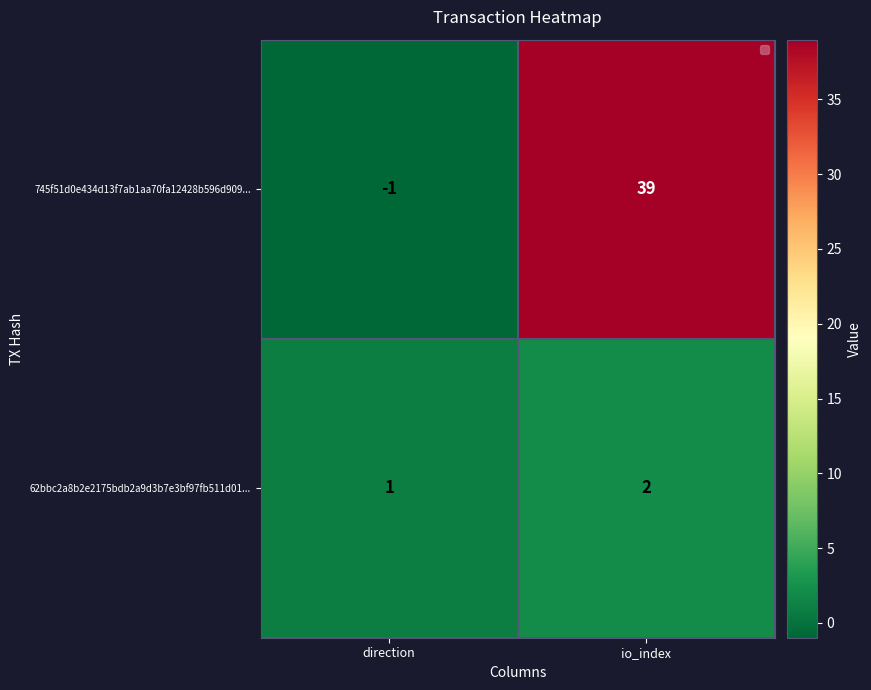

What value does the 745f51d0e434d13f7ab1aa70fa12428b596d909... series have at io_index, to the nearest 10?

40